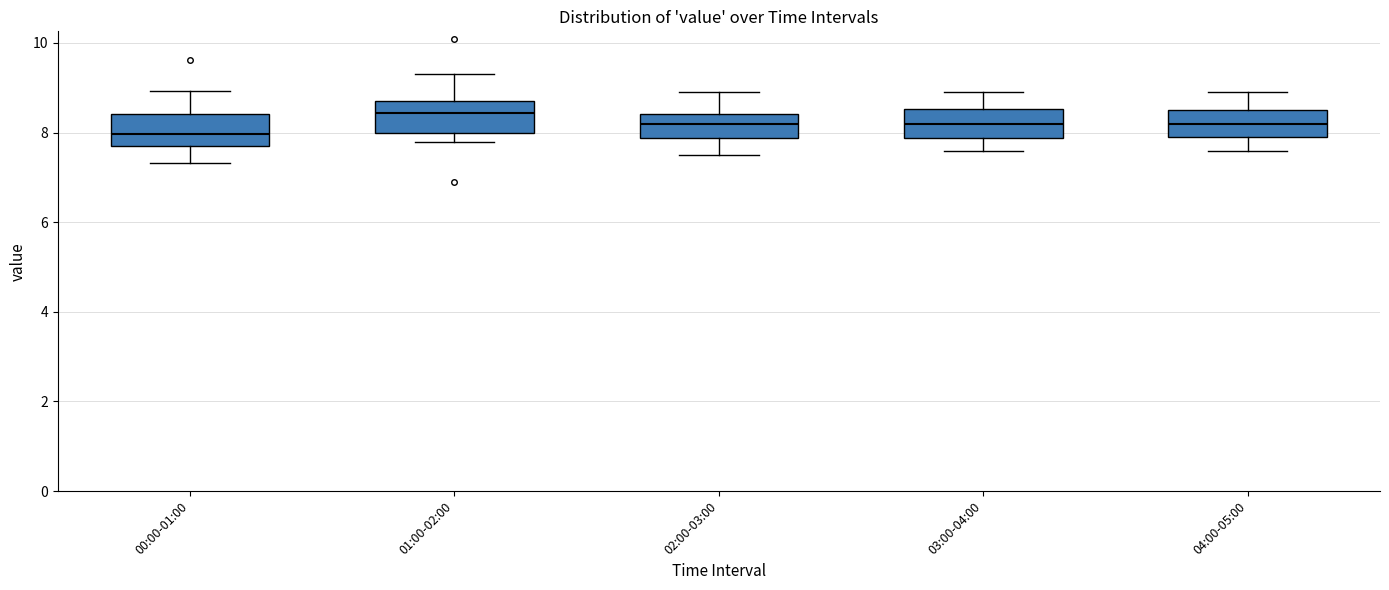

Reading left to right, transcribe this box plot: for each box, give where its median line is, the range the box spans, and where its two whiskers end, as read against the y-axis. The values are not printed on the chart, so give them approximately, as read against the axis.

00:00-01:00: median 8.0, box 7.6 to 8.4, whiskers 7.4 to 9.0
01:00-02:00: median 8.4, box 8.0 to 8.8, whiskers 7.8 to 9.4
02:00-03:00: median 8.2, box 7.8 to 8.4, whiskers 7.6 to 9.0
03:00-04:00: median 8.2, box 7.8 to 8.6, whiskers 7.6 to 9.0
04:00-05:00: median 8.2, box 8.0 to 8.6, whiskers 7.6 to 9.0